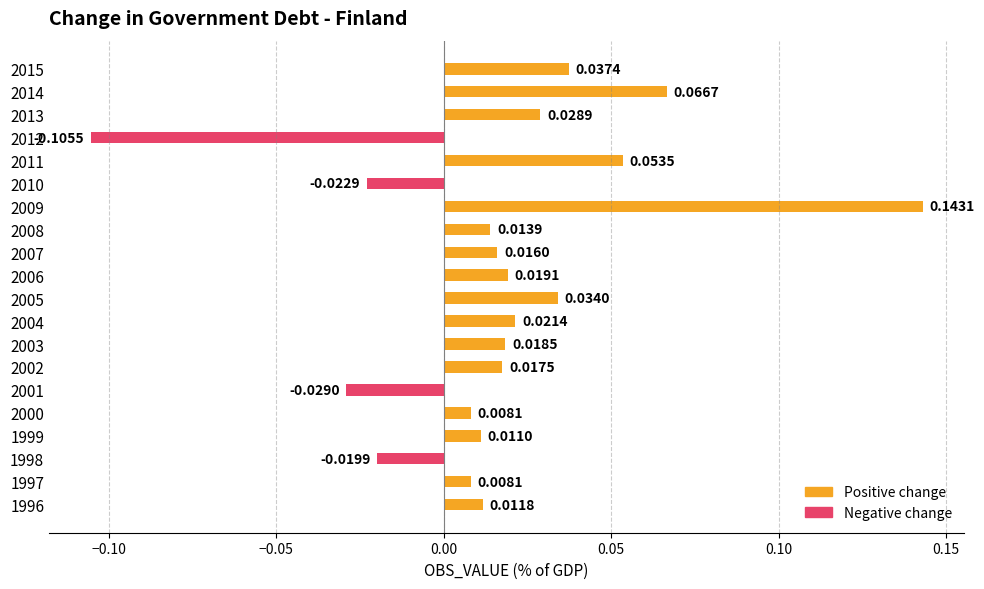

How many bars are there in total?

20